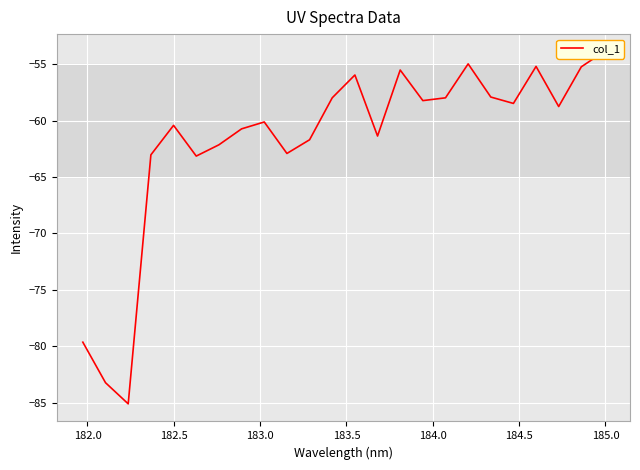

What is the sum of all values?

-1483.8